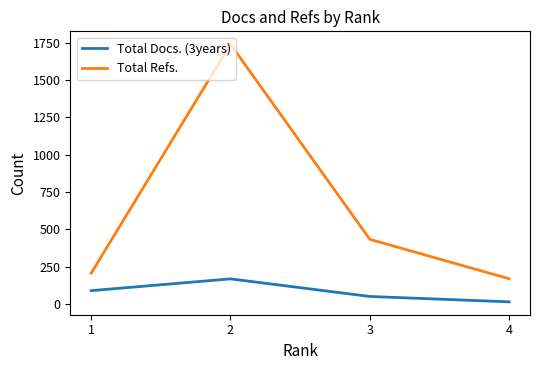

Reading right to left, list all the values displayed in this chart.

Total Docs. (3years): 4=14	3=50	2=168	1=89
Total Refs.: 4=169	3=433	2=1741	1=206